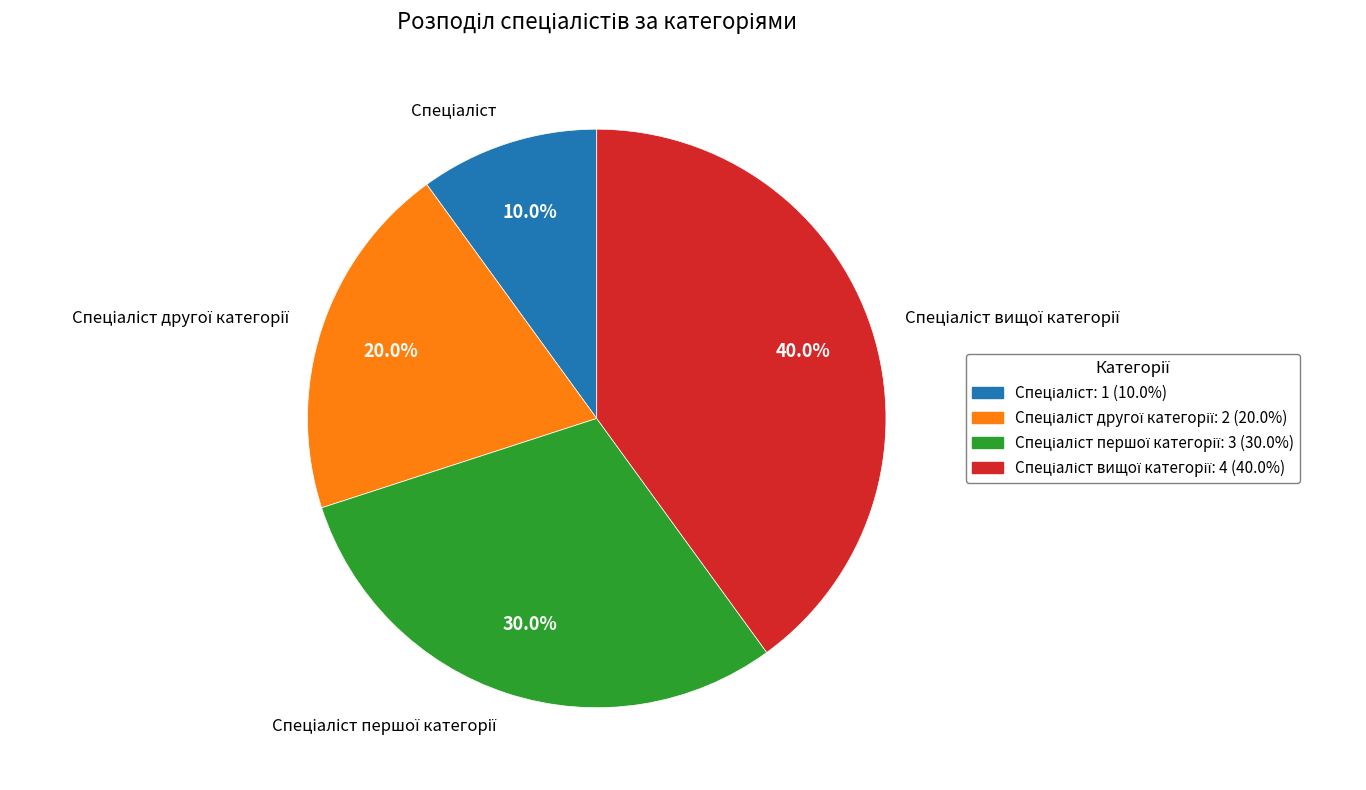

Is there any slice that represents more than half of the pie?

No